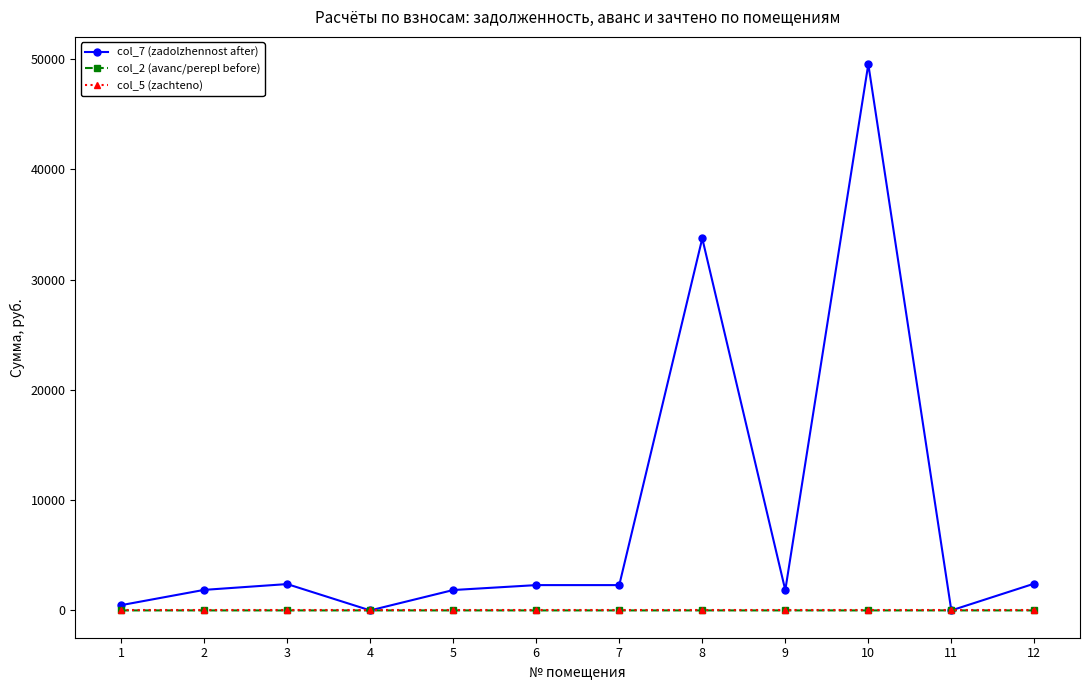

The value of col_7 (zadolzhennost after) at 8 is 11289.5. True or false?

False